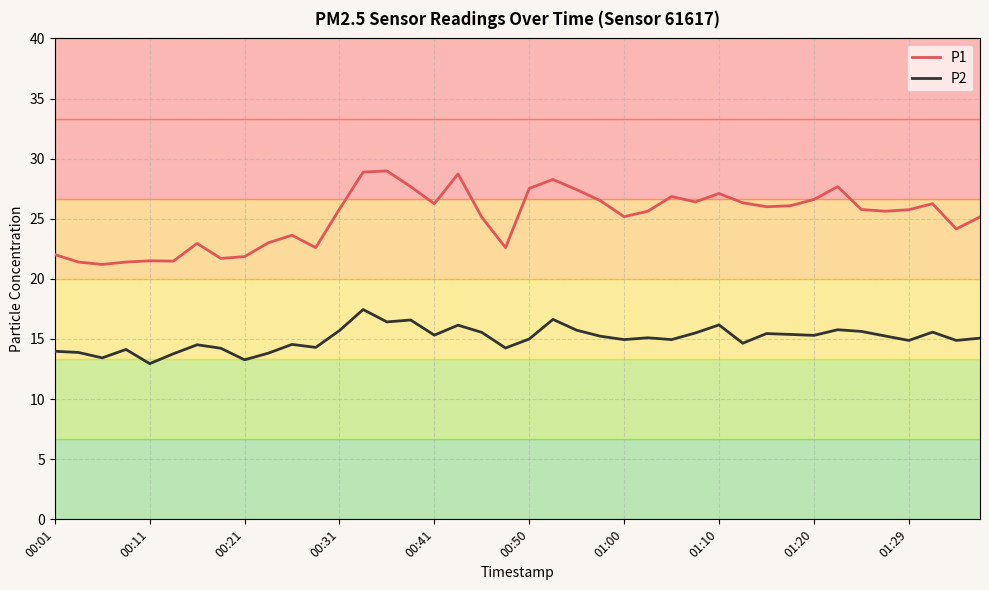

What is the maximum value for P1?

29.0